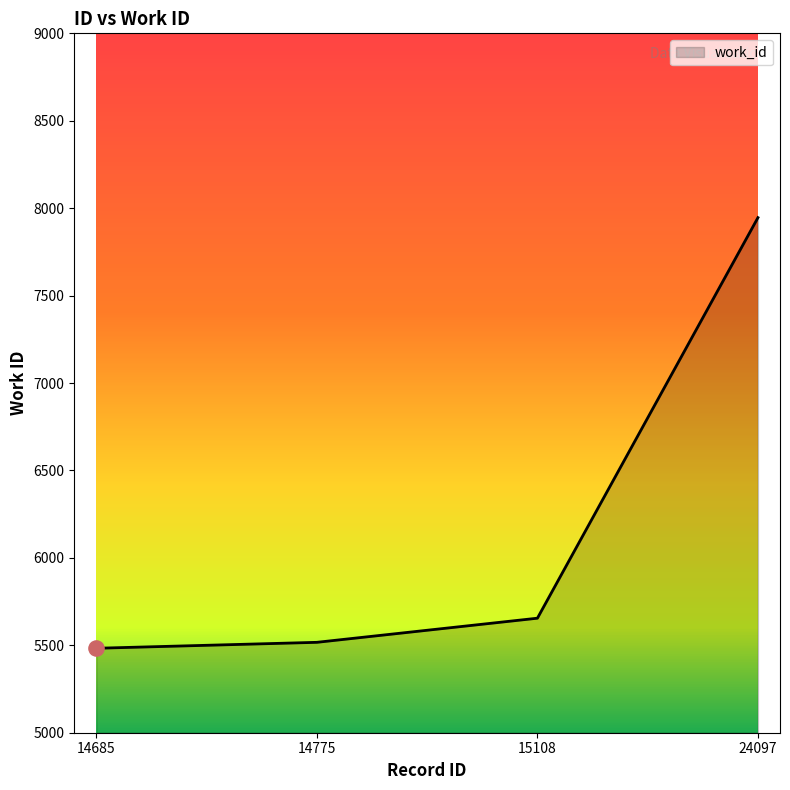

Which has a higher value, 14685 or 14775?

14775